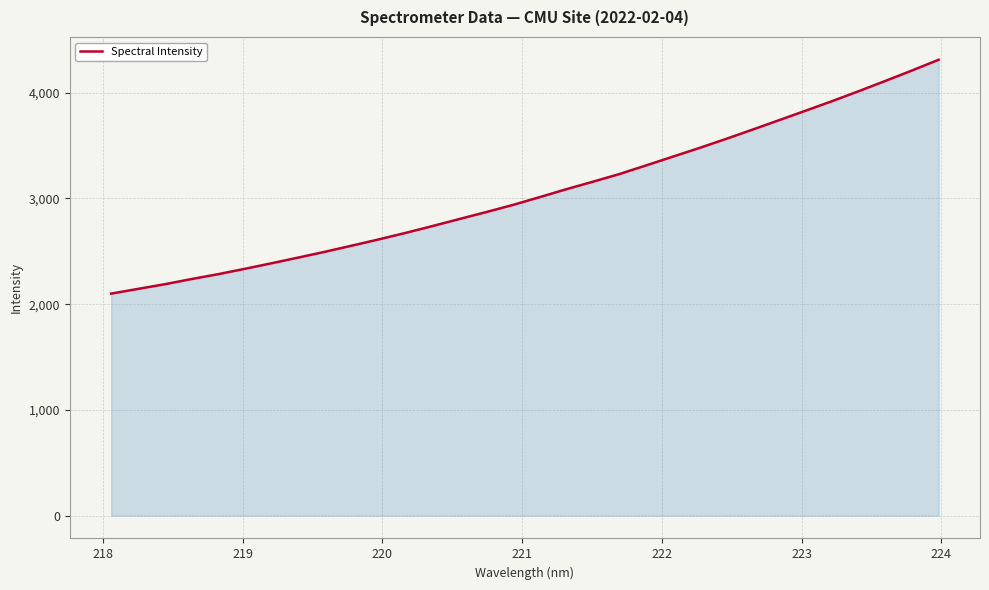

Reading right to left, extract all data points from this chart.

4311.9	4210.2	4111.4	4014.4	3919.9	3829.1	3739.0	3649.2	3560.7	3475.2	3392.6	3309.9	3228.5	3155.8	3084.3	3009.2	2935.9	2868.6	2803.0	2737.1	2673.0	2611.9	2553.3	2495.6	2440.8	2386.9	2334.5	2283.7	2237.5	2188.5	2144.5	2100.0